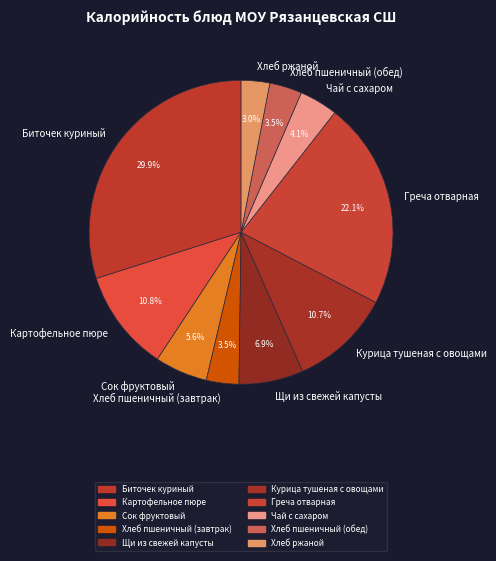

To the nearest percent, what is the combined percentage of Хлеб ржаной and Хлеб пшеничный (завтрак)?

6%